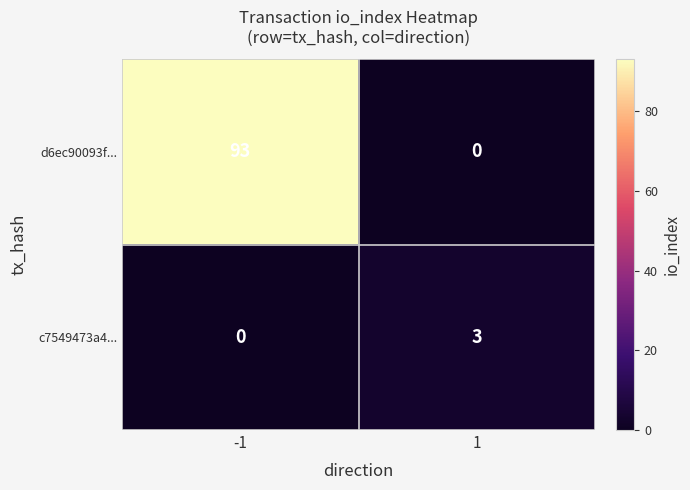

Reading right to left, transcribe all the data shown in this chart.

d6ec90093f...: 1=0	-1=93
c7549473a4...: 1=3	-1=0